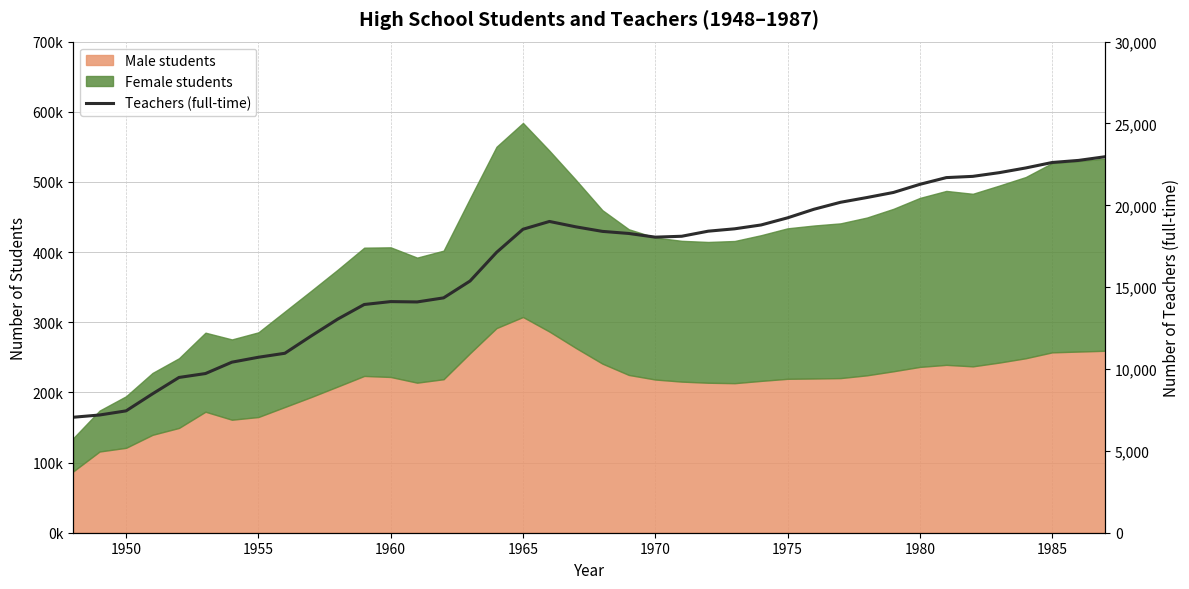

What is the approximate value at 1985?

22617